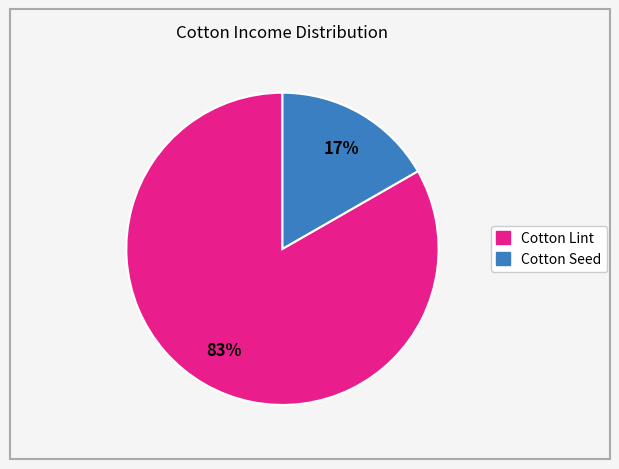

How many slices are in this pie chart?

2